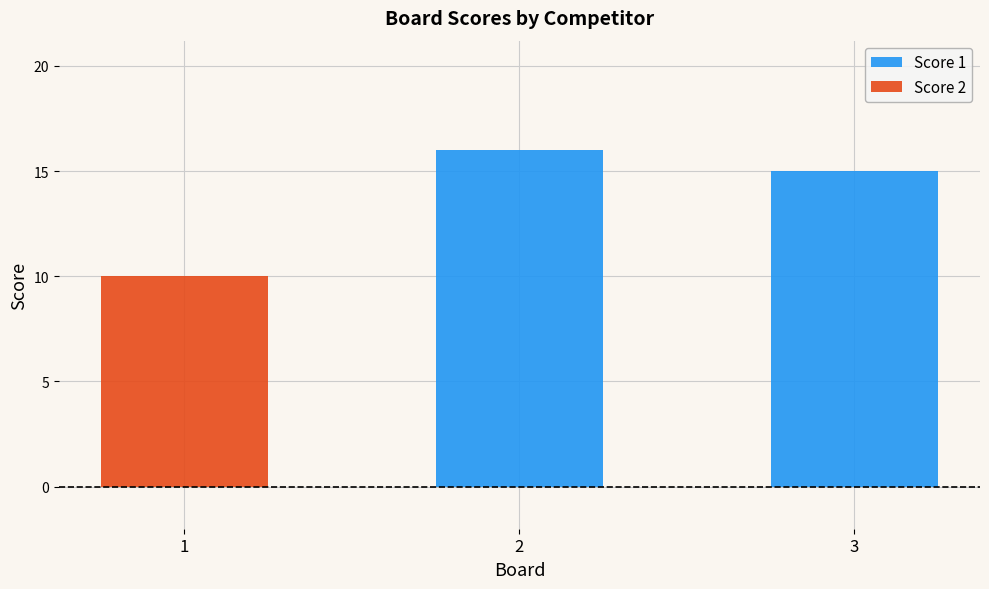

How many categories are shown in the chart?

3